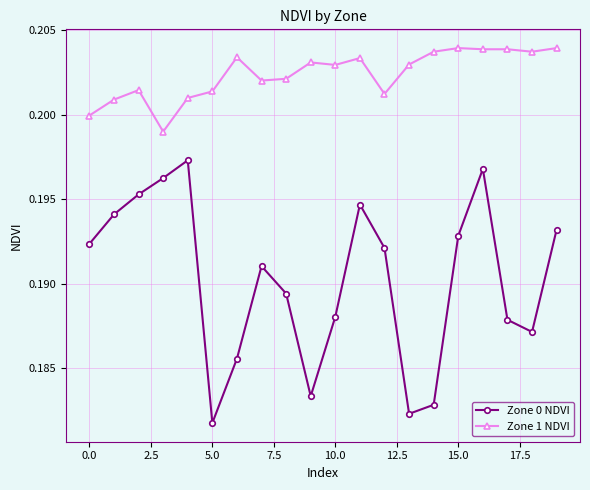

Which series has the largest total across all categories?

Zone 1 NDVI